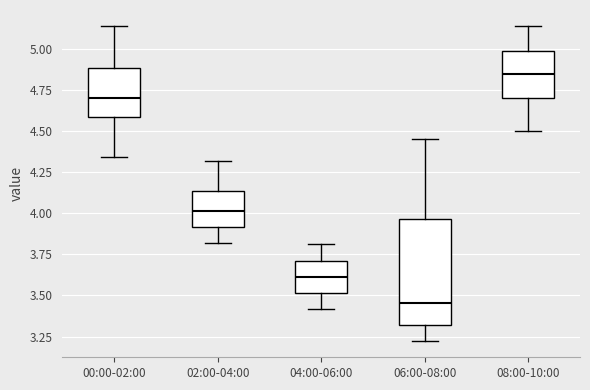

Comparing the boxes themselves (not the whiskers), which one is the tallest?

06:00-08:00